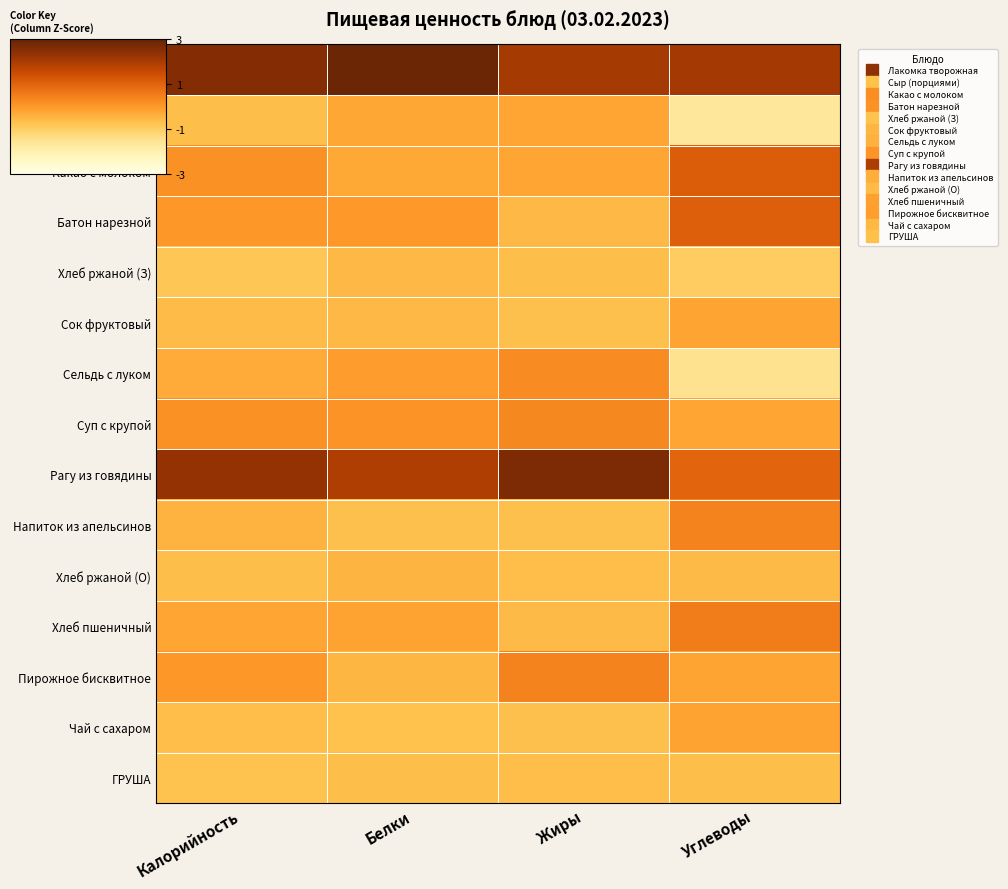

Which series has the largest total across all categories?

Лакомка творожная